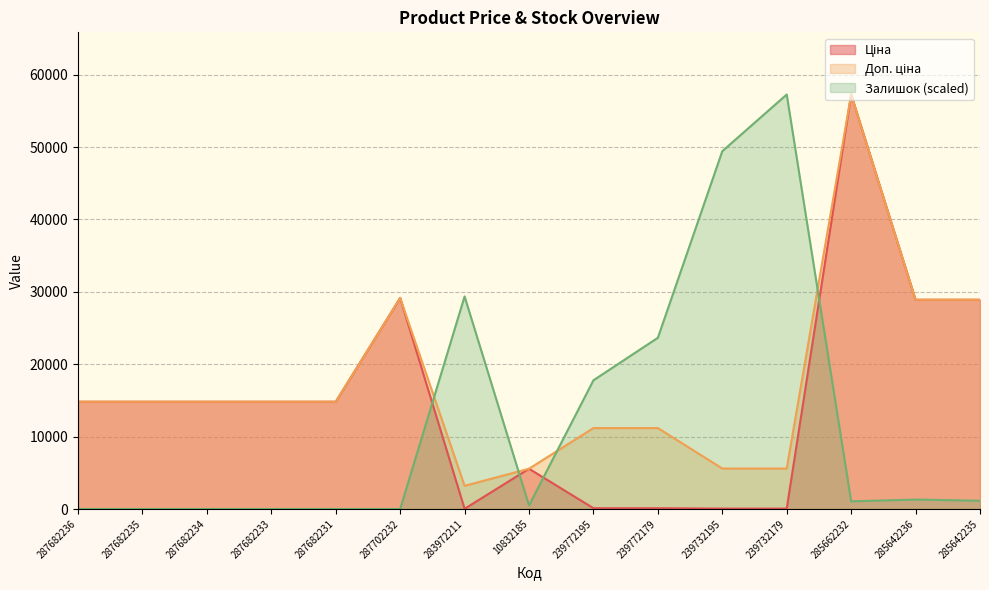

What is the difference between the Залишок values at 285662232 and 287682236?

1060.3